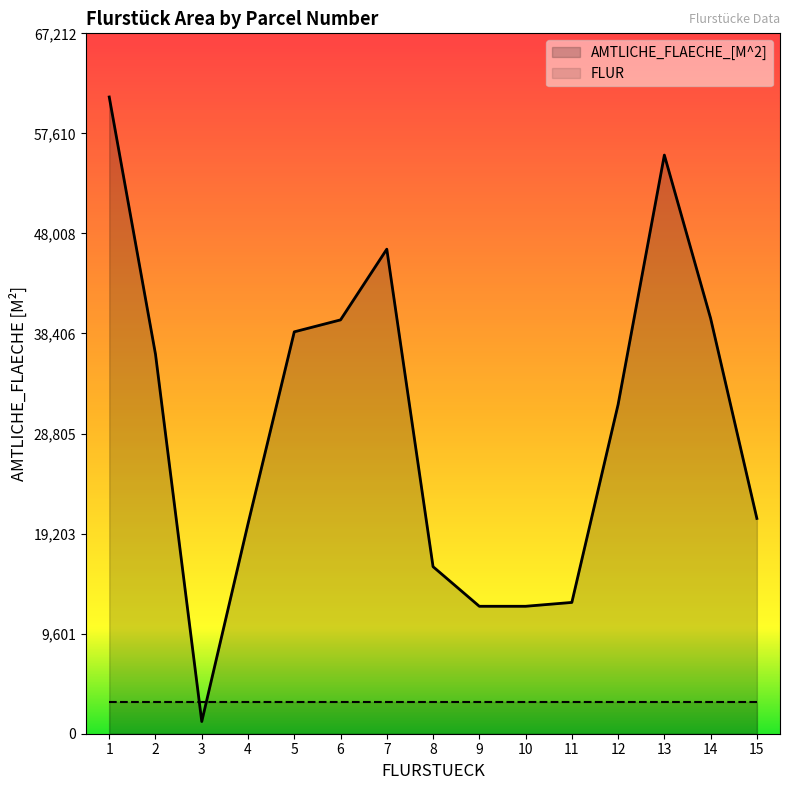

What is the greatest value displayed?

61102.0